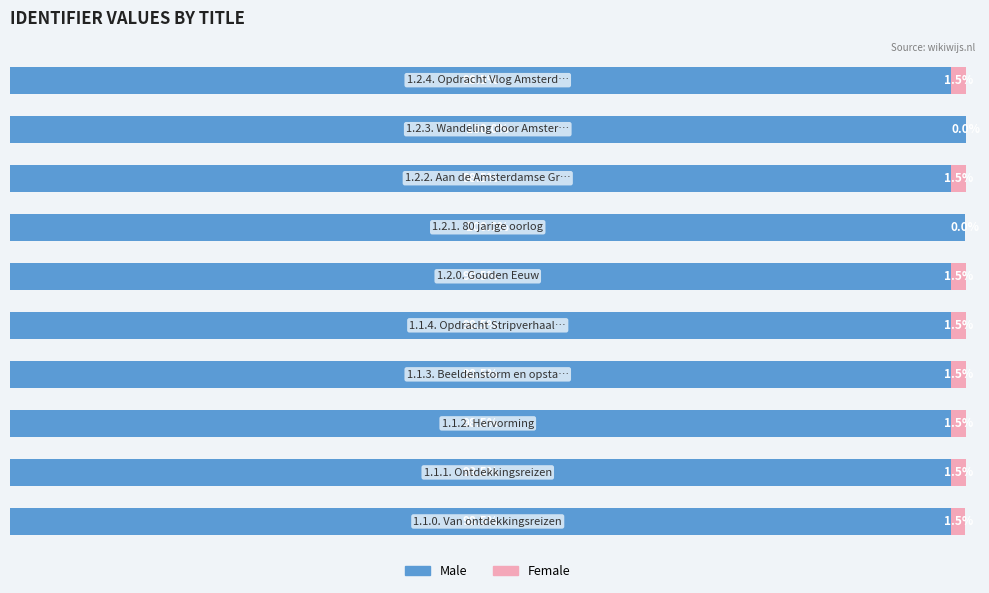

What are all the series names shown in the legend?

Male, Female